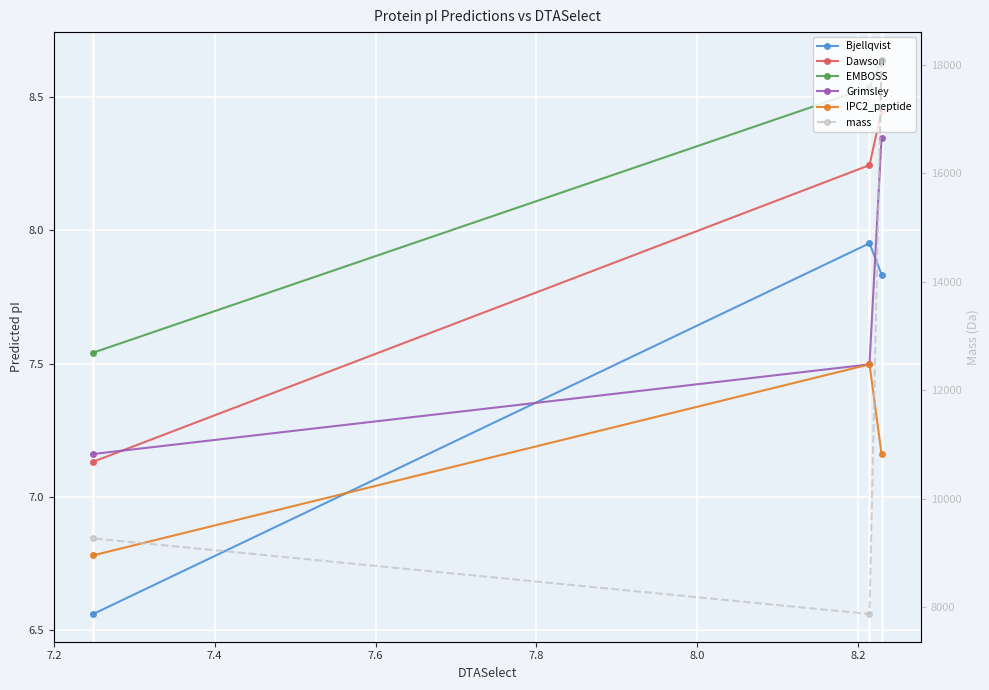

How many values in the Dawson series exceed 8?

2